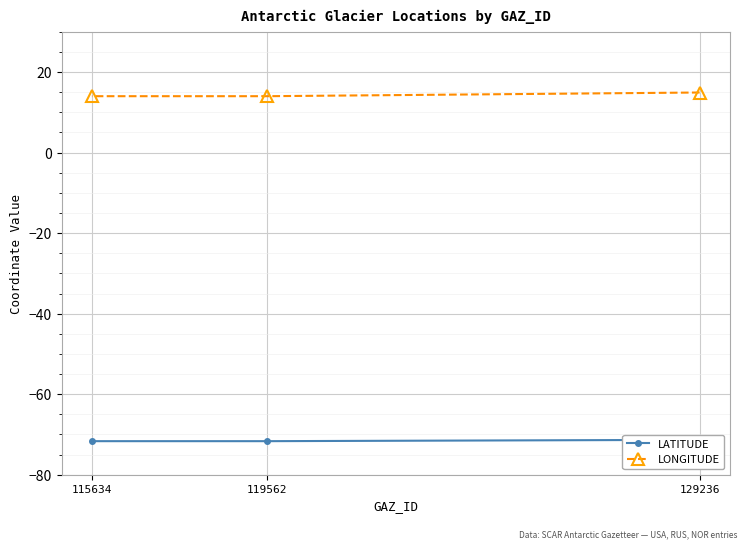

Which category has the lowest value in the LONGITUDE series?

119562